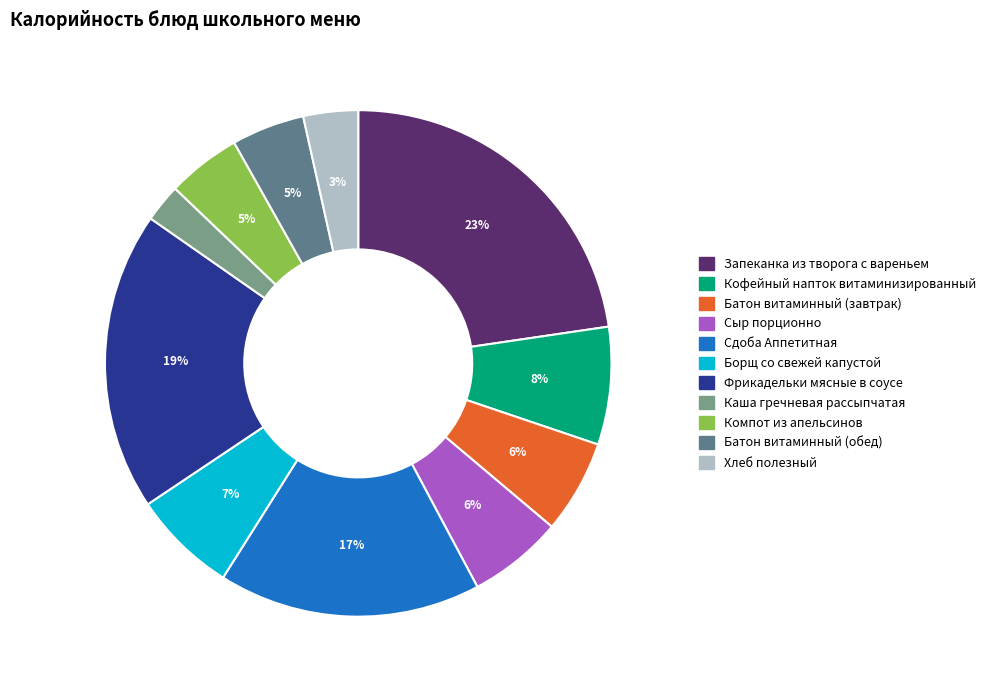

True or false: Фрикадельки мясные в соусе accounts for 19% of the total.

True